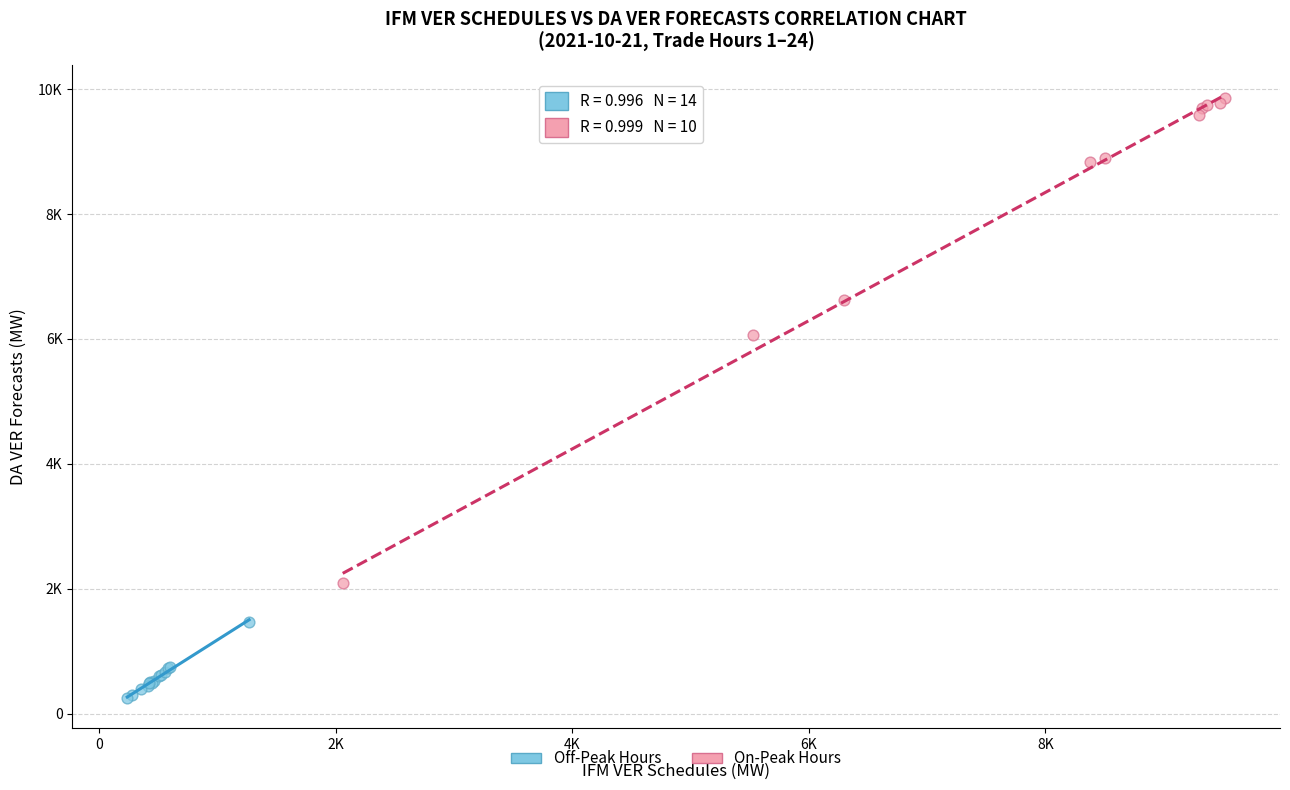

Which series reaches the minimum Y coordinate?

Off-Peak Hours